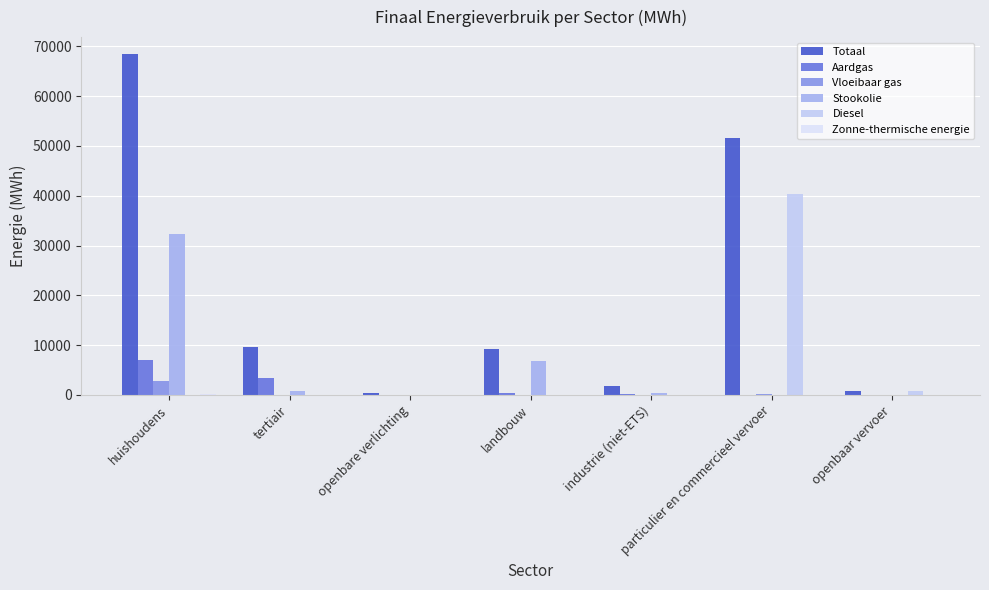

Reading left to right, extract all data points from this chart.

Totaal: huishoudens=68420.3	tertiair=9586.1	openbare verlichting=416.1	landbouw=9205.7	industrie (niet-ETS)=1786.1	particulier en commercieel vervoer=51619.7	openbaar vervoer=776.2
Aardgas: huishoudens=7049.8	tertiair=3315.8	openbare verlichting=0.0	landbouw=371.7	industrie (niet-ETS)=192.5	particulier en commercieel vervoer=75.7	openbaar vervoer=0.0
Vloeibaar gas: huishoudens=2863.8	tertiair=56.5	openbare verlichting=0.0	landbouw=48.6	industrie (niet-ETS)=97.4	particulier en commercieel vervoer=100.4	openbaar vervoer=0.0
Stookolie: huishoudens=32218.0	tertiair=833.2	openbare verlichting=0.0	landbouw=6891.5	industrie (niet-ETS)=303.2	particulier en commercieel vervoer=0.0	openbaar vervoer=0.0
Diesel: huishoudens=0.0	tertiair=0.0	openbare verlichting=0.0	landbouw=0.0	industrie (niet-ETS)=0.0	particulier en commercieel vervoer=40298.3	openbaar vervoer=734.5
Zonne-thermische energie: huishoudens=173.5	tertiair=1.6	openbare verlichting=0.0	landbouw=0.0	industrie (niet-ETS)=0.0	particulier en commercieel vervoer=0.0	openbaar vervoer=0.0